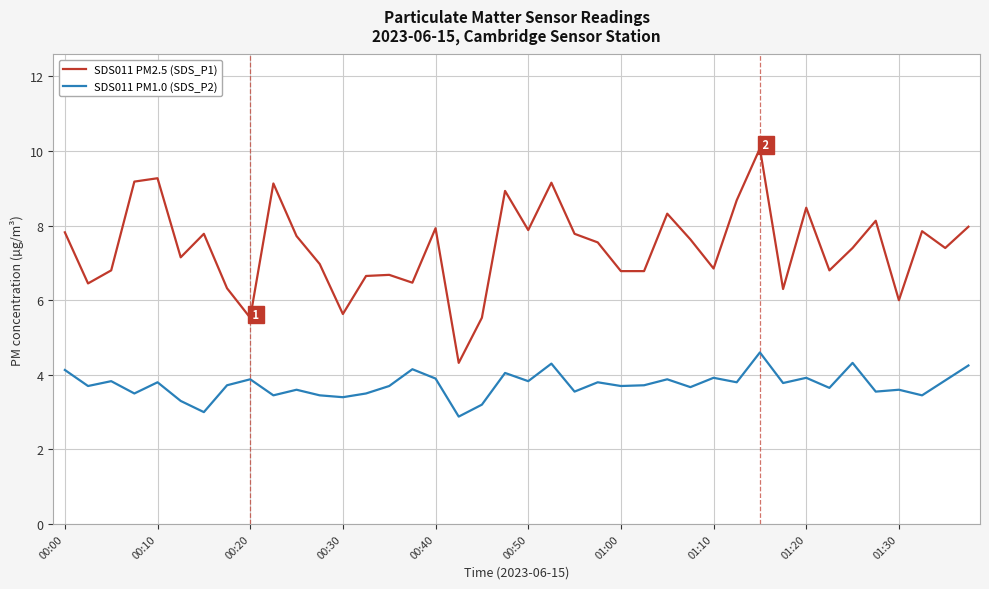

What is the sum of all SDS011 PM1.0 (SDS_P2) values?

149.3